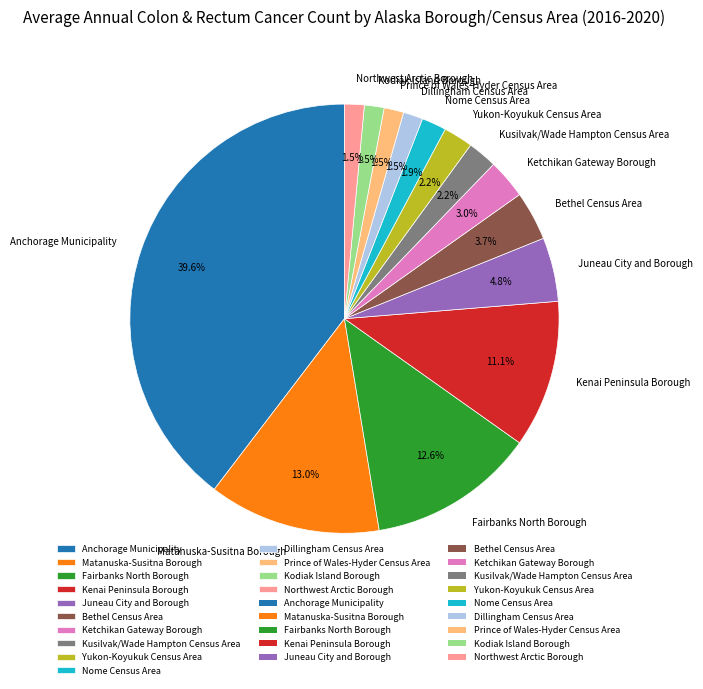

The Bethel Census Area slice represents 16% of the pie. True or false?

False